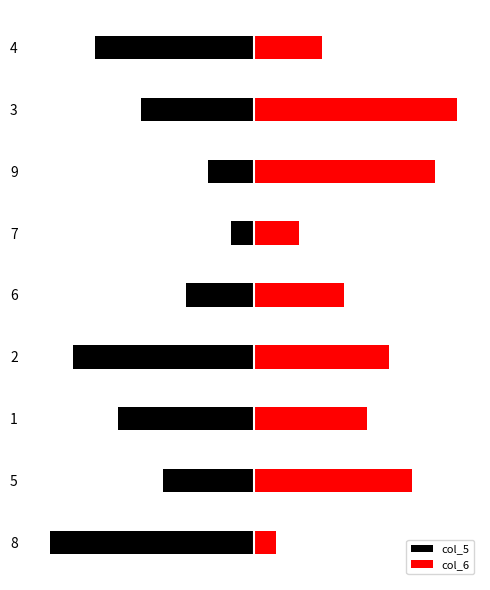

Between 5 and 7, which series saw the biggest shift?

col_6